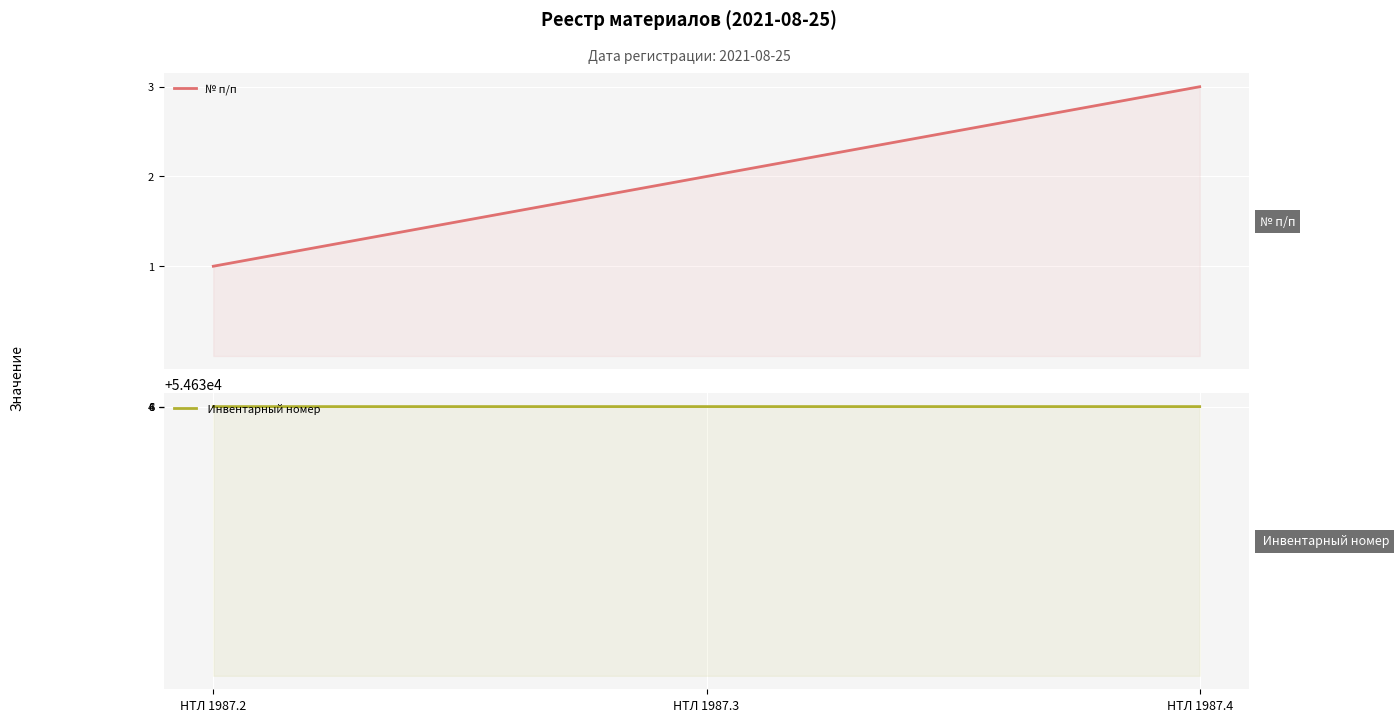

Which series has the widest spread of values?

 Инвентарный номер